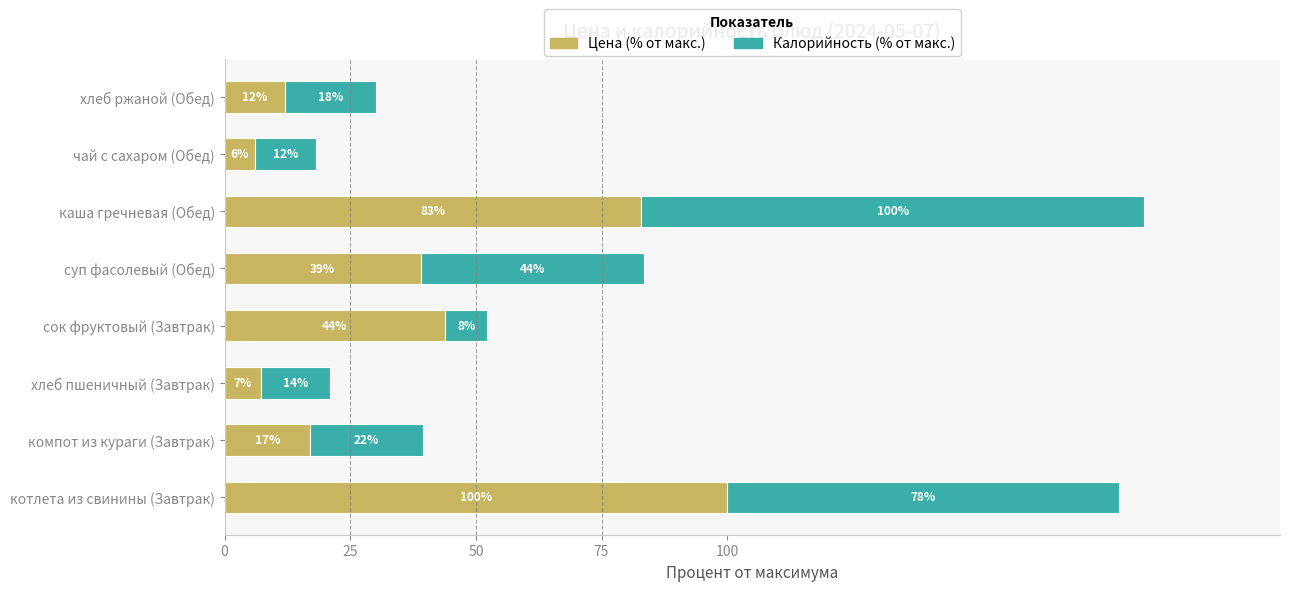

Rank the categories by Цена (% от макс.) value from lowest to highest.

чай с сахаром (Обед), хлеб пшеничный (Завтрак), хлеб ржаной (Обед), компот из кураги (Завтрак), суп фасолевый (Обед), сок фруктовый (Завтрак), каша гречневая (Обед), котлета из свинины (Завтрак)